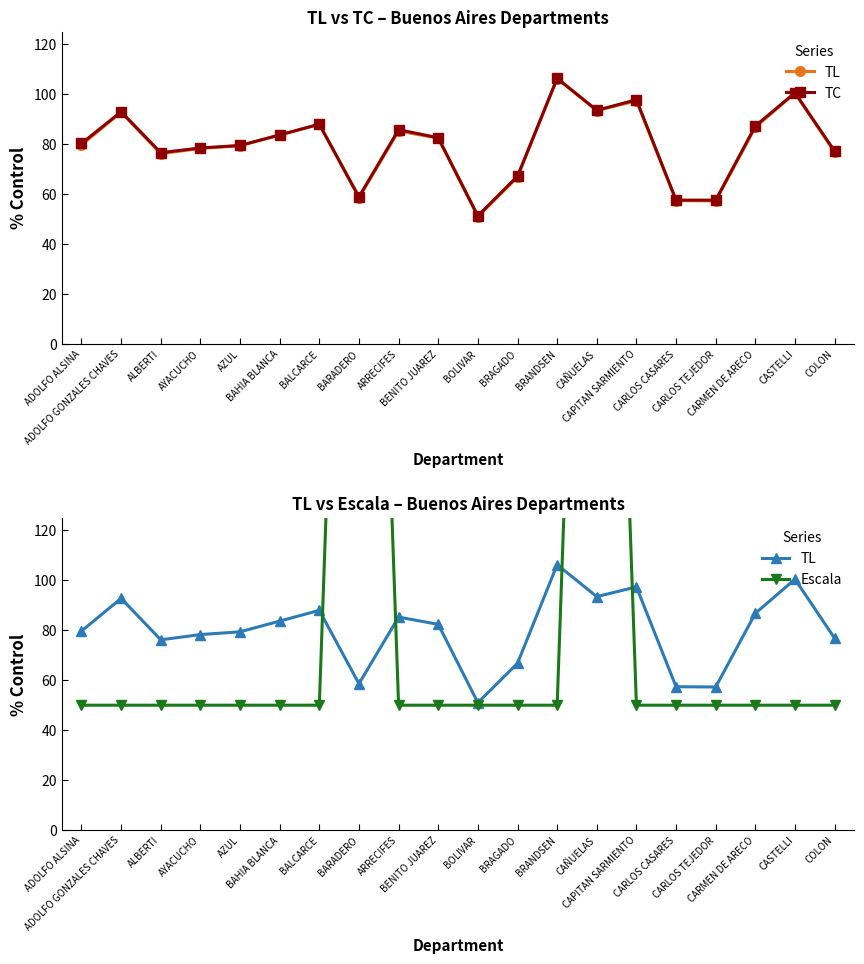

The TC series shows 78.5 at AYACUCHO. True or false?

True